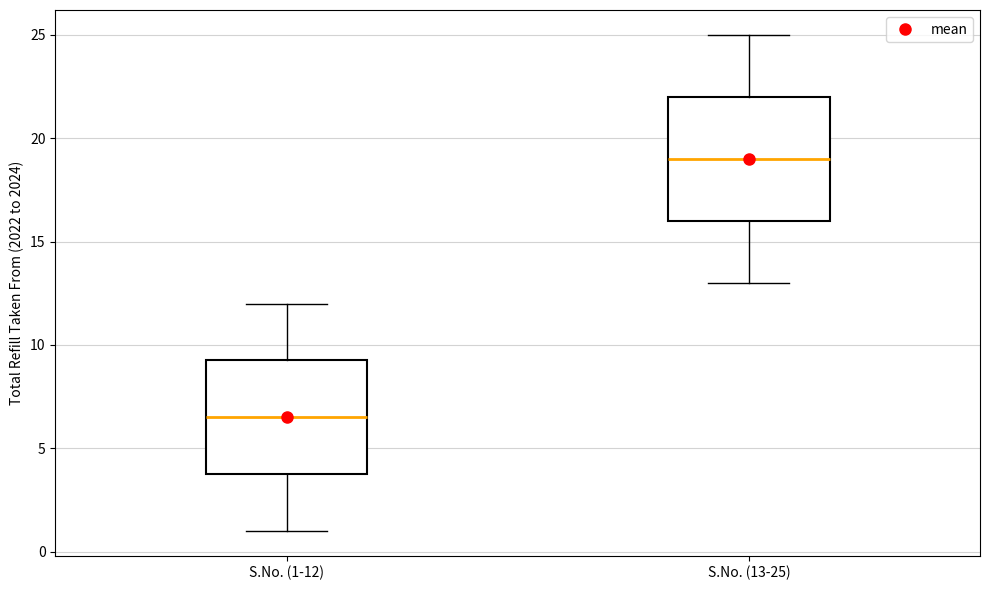

Where is the upper edge of the box for S.No. (13-25) on the y-axis? The values are not printed on the chart, so give them approximately, as read against the axis.

22.0